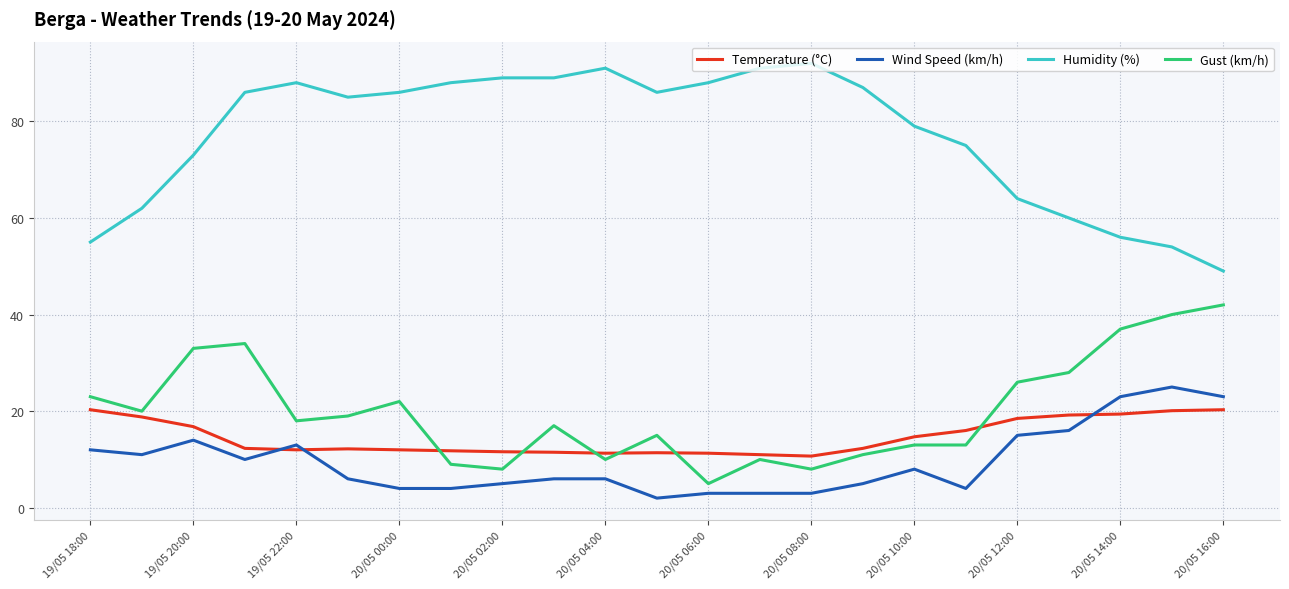

True or false: Temperature (°C) and Wind Speed (km/h) cross at least once.

True